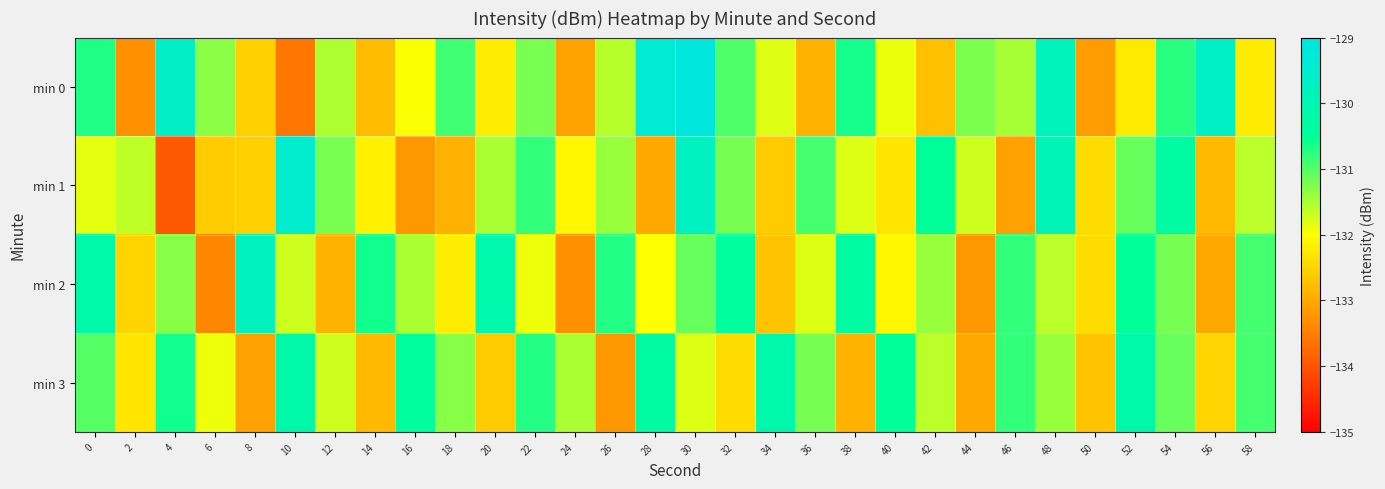

Reading left to right, list all the values displayed in this chart.

min 0: 0=-130.7	2=-133.3	4=-129.6	6=-131.3	8=-132.5	10=-133.6	12=-131.5	14=-132.8	16=-132.0	18=-130.9	20=-132.2	22=-131.2	24=-133.1	26=-131.6	28=-129.4	30=-129.1	32=-131.0	34=-131.8	36=-132.9	38=-130.6	40=-131.9	42=-132.7	44=-131.2	46=-131.5	48=-129.9	50=-133.2	52=-132.3	54=-130.7	56=-129.6	58=-132.2
min 1: 0=-131.9	2=-131.6	4=-133.9	6=-132.6	8=-132.6	10=-129.4	12=-131.2	14=-132.2	16=-133.2	18=-132.9	20=-131.5	22=-130.8	24=-132.1	26=-131.4	28=-133.0	30=-129.7	32=-131.2	34=-132.6	36=-130.9	38=-131.8	40=-132.3	42=-130.5	44=-131.7	46=-133.1	48=-129.9	50=-132.4	52=-131.1	54=-130.3	56=-132.8	58=-131.6
min 2: 0=-130.2	2=-132.5	4=-131.3	6=-133.4	8=-129.8	10=-131.7	12=-132.9	14=-130.6	16=-131.5	18=-132.2	20=-130.1	22=-131.9	24=-133.3	26=-130.7	28=-132.0	30=-131.1	32=-130.4	34=-132.7	36=-131.8	38=-130.3	40=-132.1	42=-131.4	44=-133.2	46=-130.8	48=-131.6	50=-132.4	52=-130.5	54=-131.2	56=-133.0	58=-130.9
min 3: 0=-131.0	2=-132.3	4=-130.6	6=-131.9	8=-133.1	10=-130.2	12=-131.7	14=-132.8	16=-130.4	18=-131.3	20=-132.6	22=-130.7	24=-131.5	26=-133.2	28=-130.3	30=-131.8	32=-132.4	34=-130.1	36=-131.2	38=-132.9	40=-130.5	42=-131.6	44=-133.0	46=-130.8	48=-131.4	50=-132.7	52=-130.2	54=-131.1	56=-132.5	58=-130.9